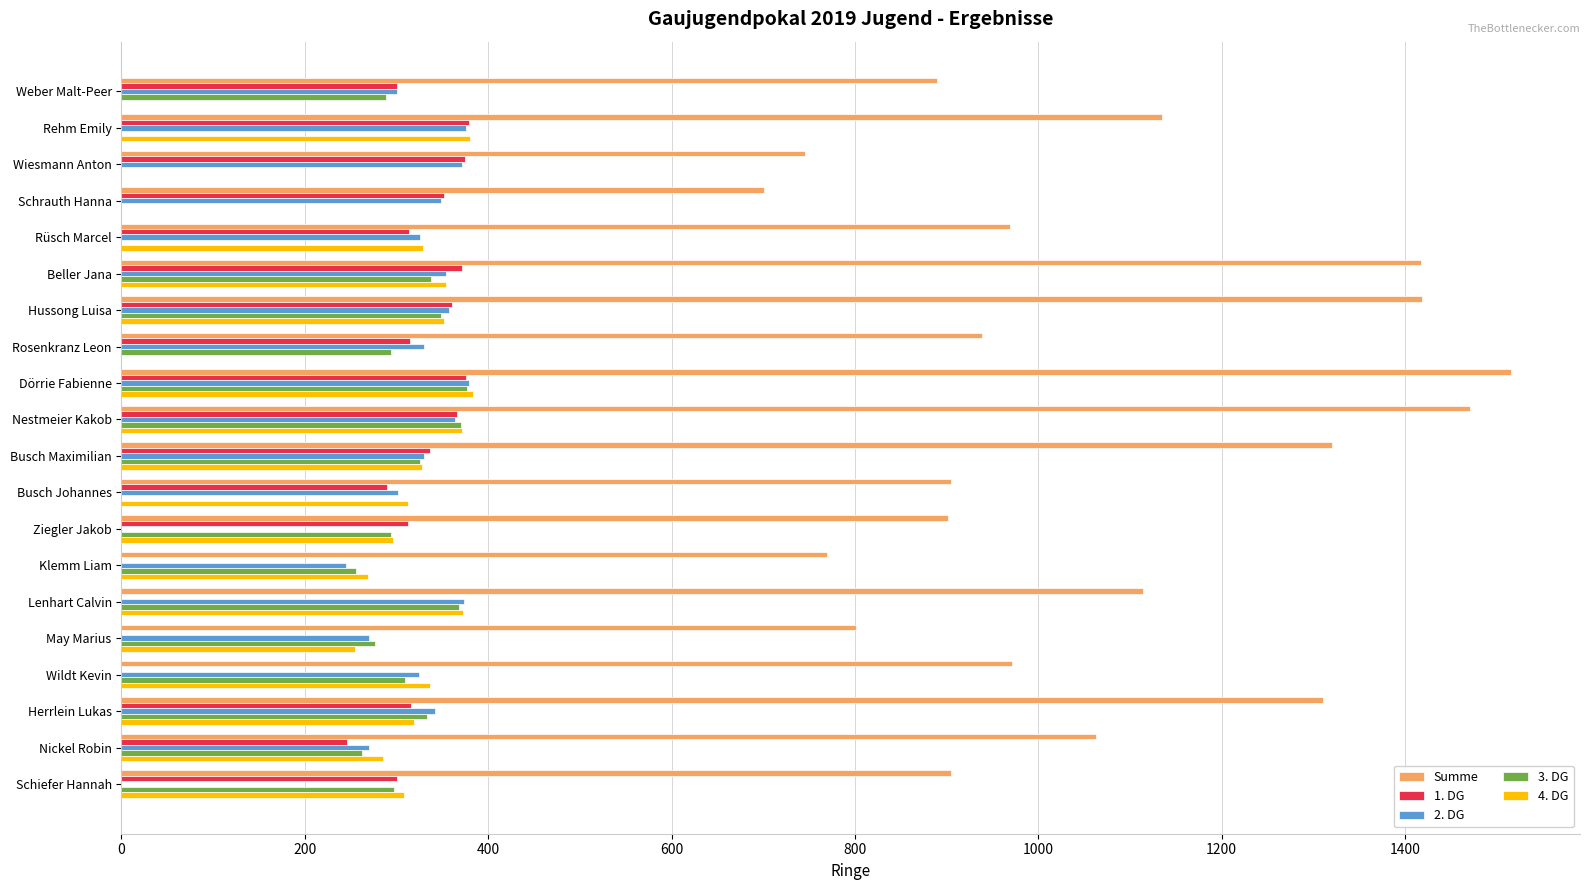

Between Rosenkranz Leon and Dörrie Fabienne, which series saw the biggest shift?

Summe